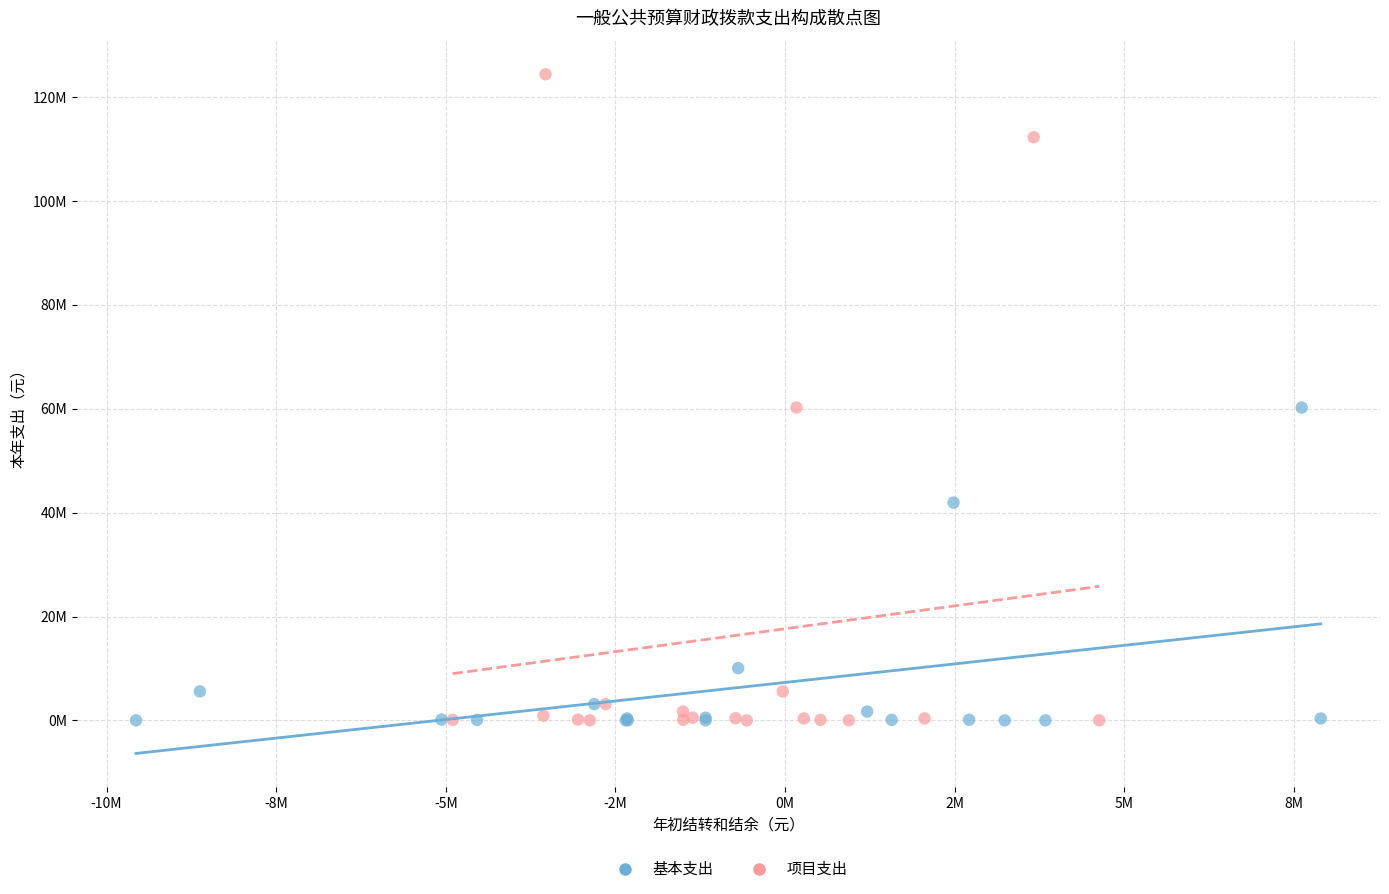

Which series reaches the maximum Y coordinate?

项目支出